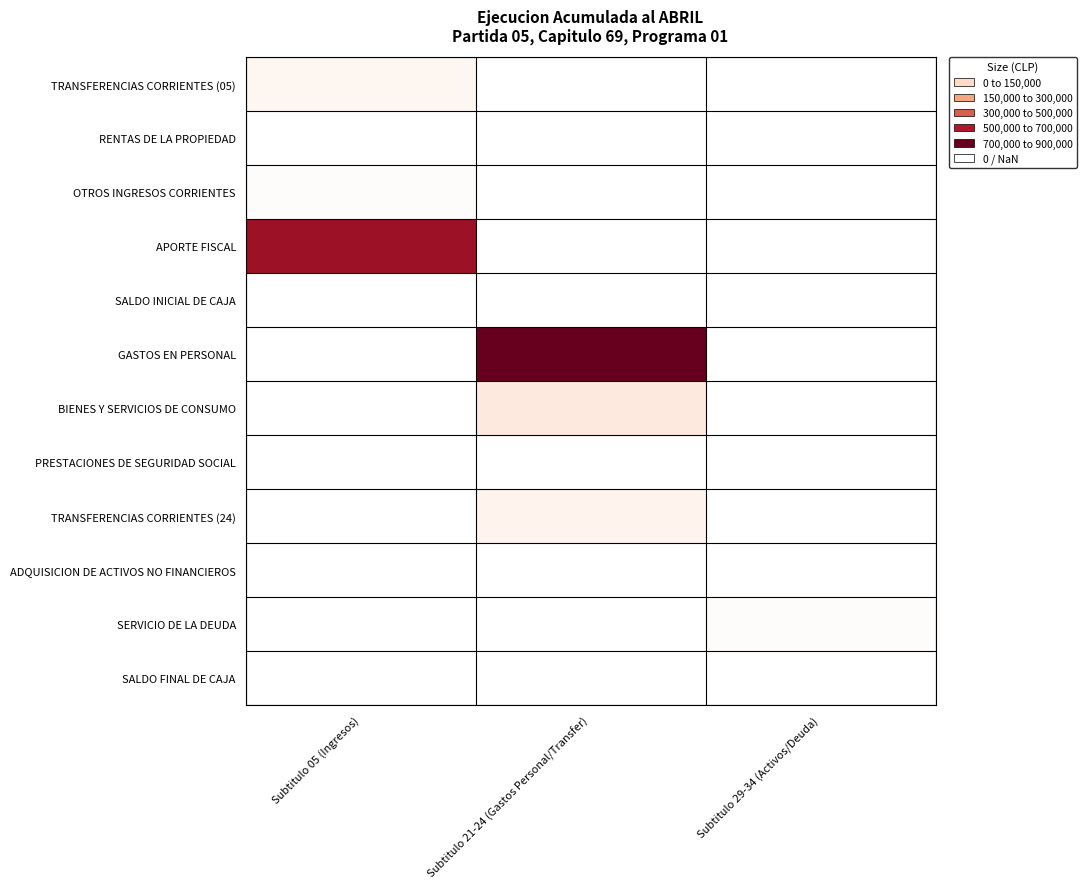

List the series in order of their peak value, lowest first.

RENTAS DE LA PROPIEDAD, OTROS INGRESOS CORRIENTES, TRANSFERENCIAS CORRIENTES (05), APORTE FISCAL, SALDO INICIAL DE CAJA, GASTOS EN PERSONAL, BIENES Y SERVICIOS DE CONSUMO, PRESTACIONES DE SEGURIDAD SOCIAL, TRANSFERENCIAS CORRIENTES (24), ADQUISICION DE ACTIVOS NO FINANCIEROS, SERVICIO DE LA DEUDA, SALDO FINAL DE CAJA